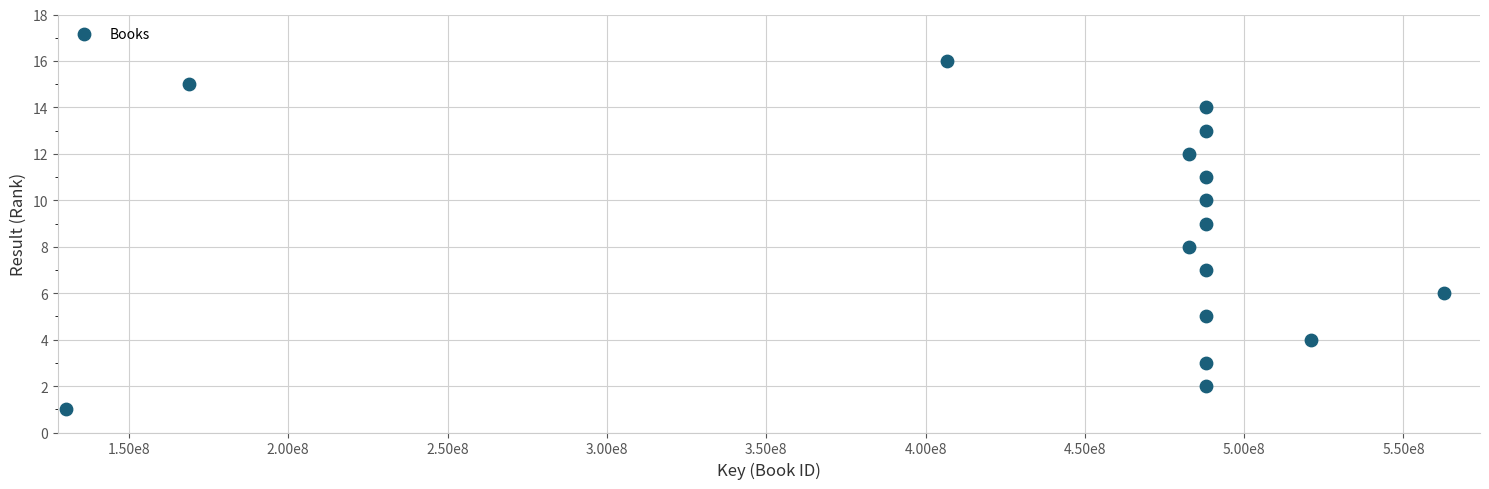

What is the range of X values (max minus min)?

432479167